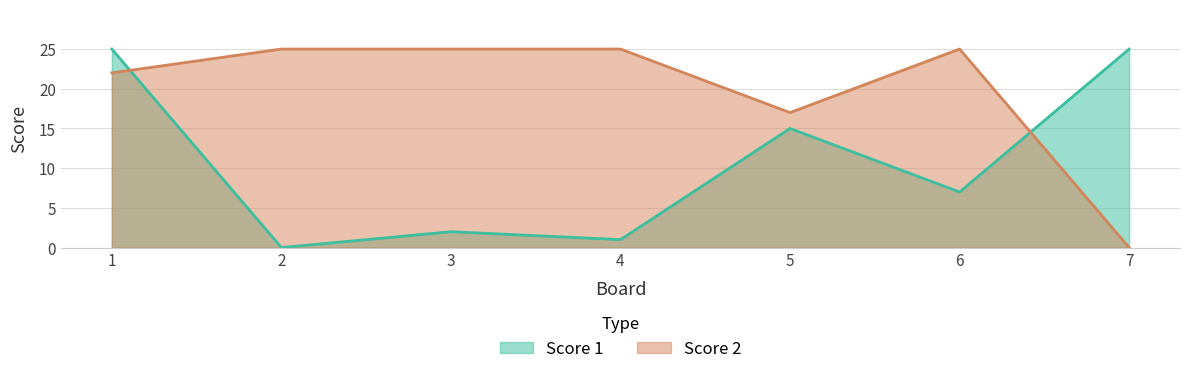

The Score 2 series shows 25 at 6. True or false?

True